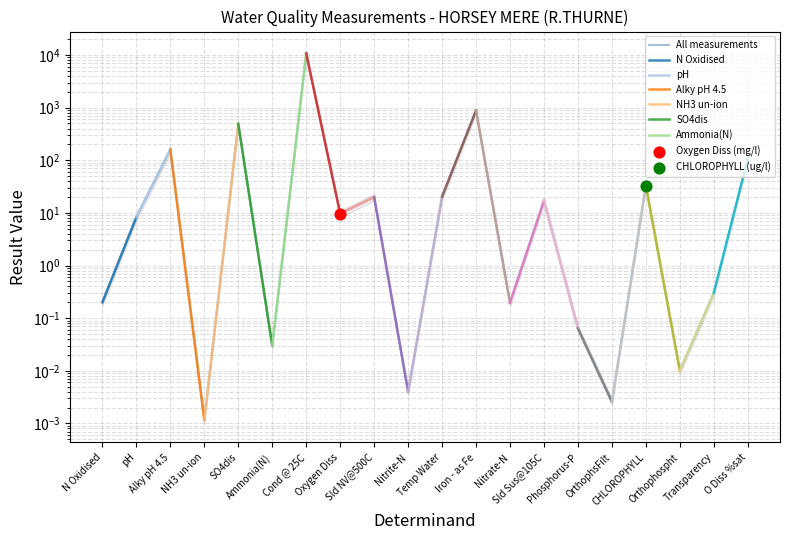

Which has a higher value, OrthophsFilt or Sld NV@500C?

Sld NV@500C